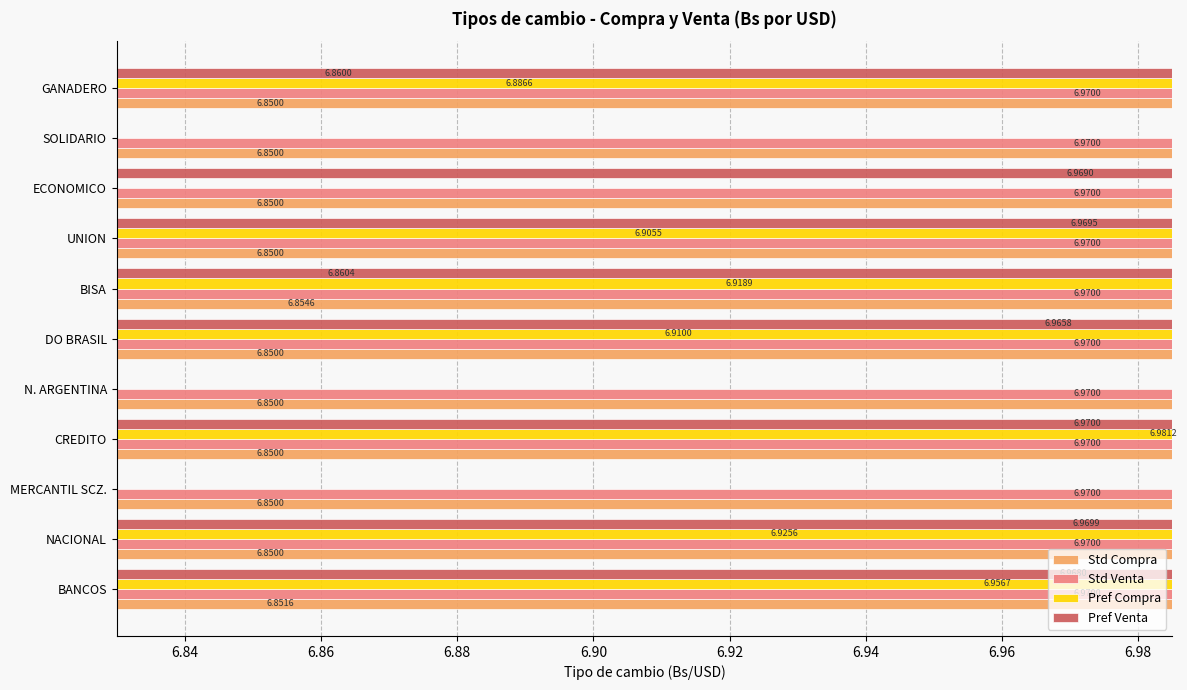

Between BANCOS and N. ARGENTINA, which series saw the biggest shift?

Std Compra